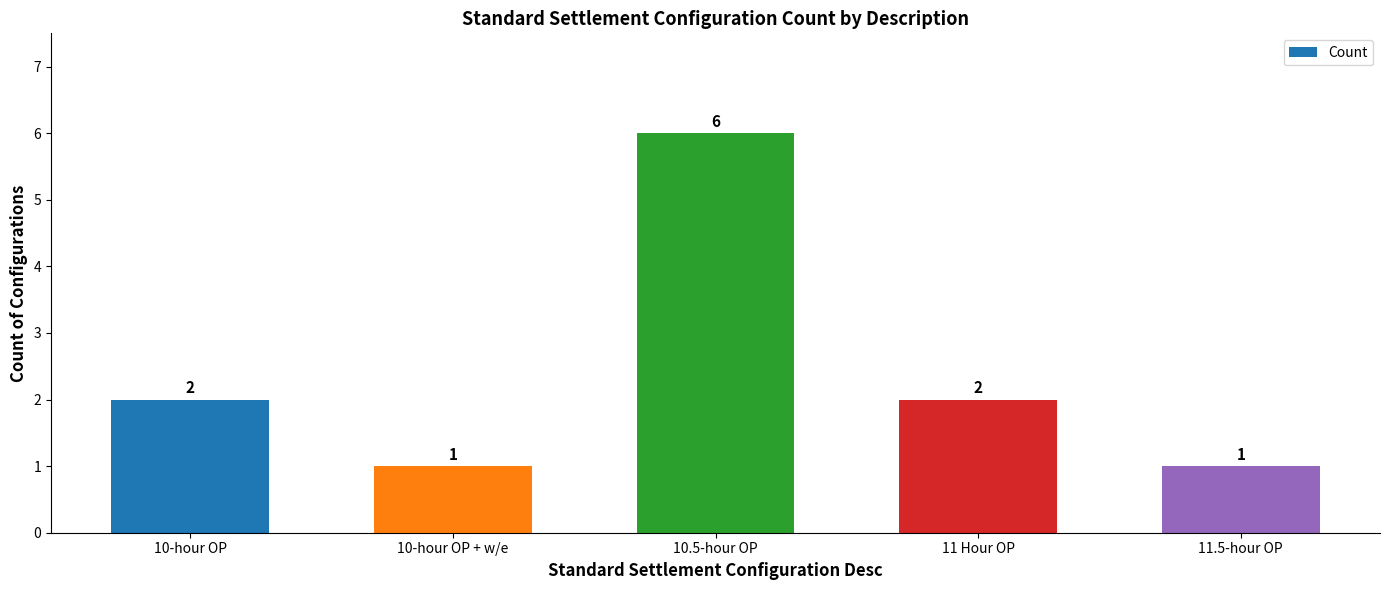

Count the values in the range 1 to 2.

4